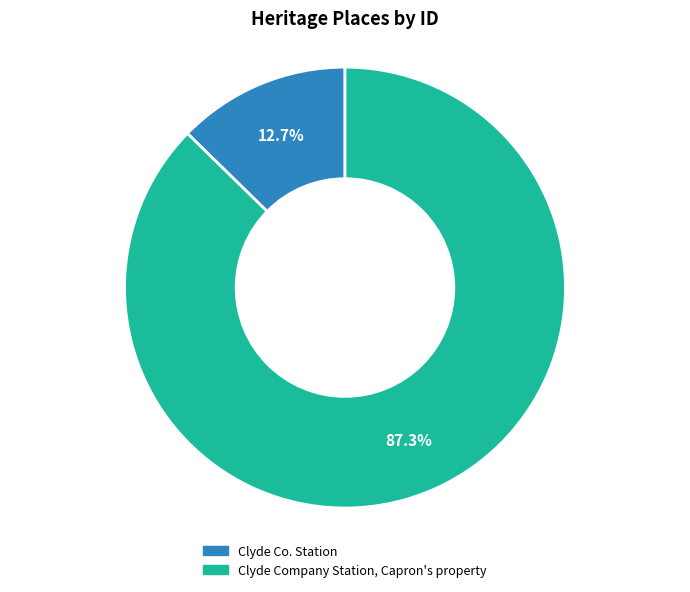

Is Clyde Co. Station the majority of the pie?

No